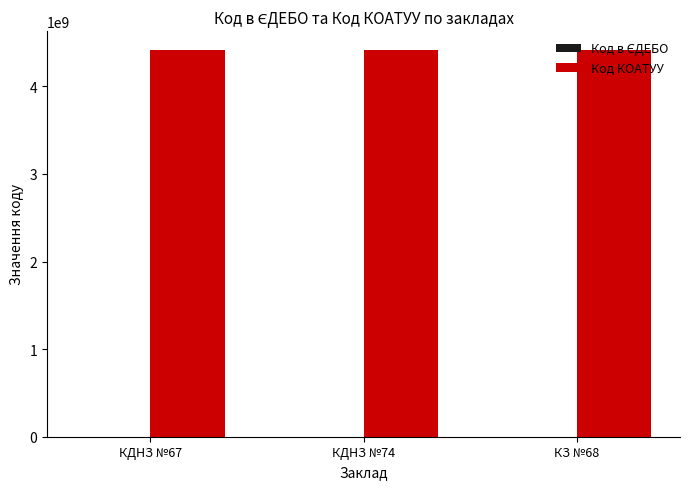

The value of Код КОАТУУ at КЗ №68 is 6836077527. True or false?

False